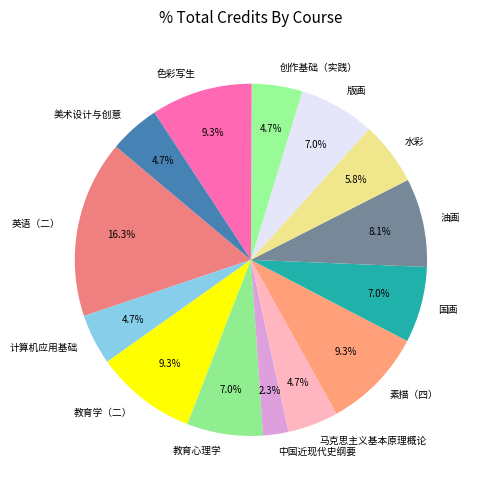

True or false: 油画 accounts for 8% of the total.

True